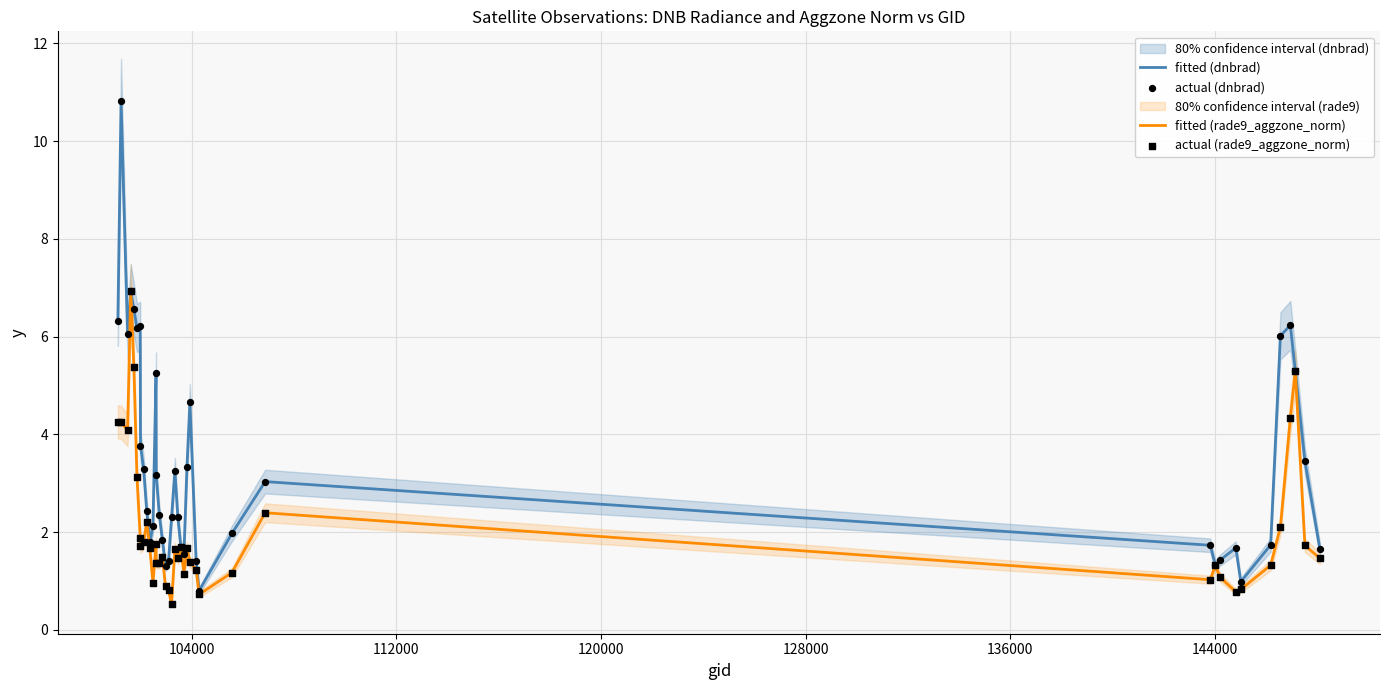

At how many categories does at least one series exceed 4?

12